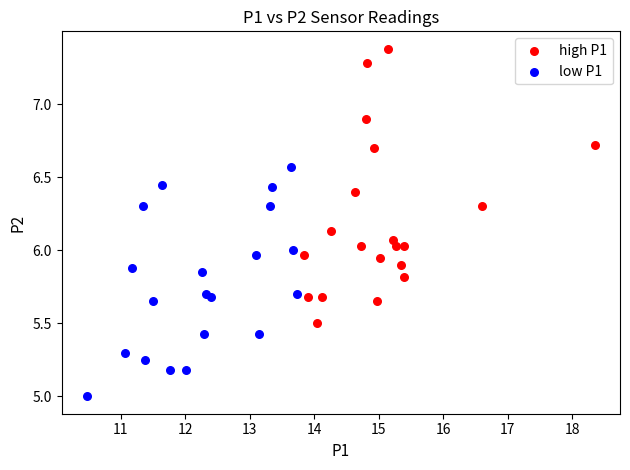

Which series contains the highest Y value?

high P1